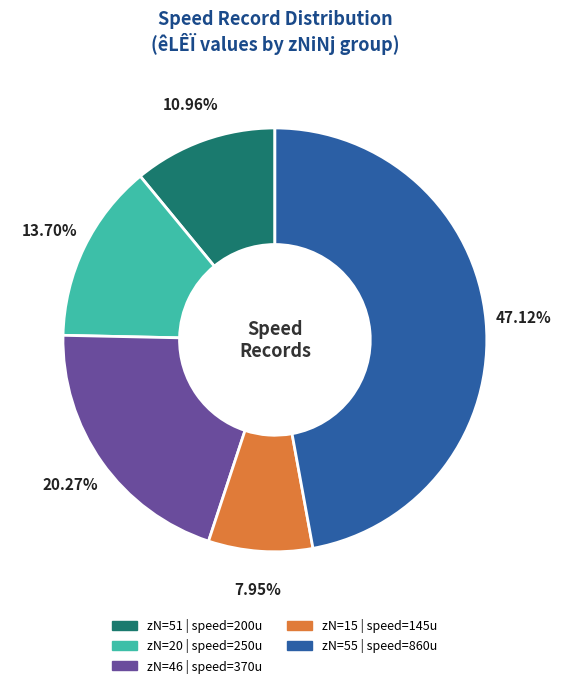

Is there any slice that represents more than half of the pie?

No